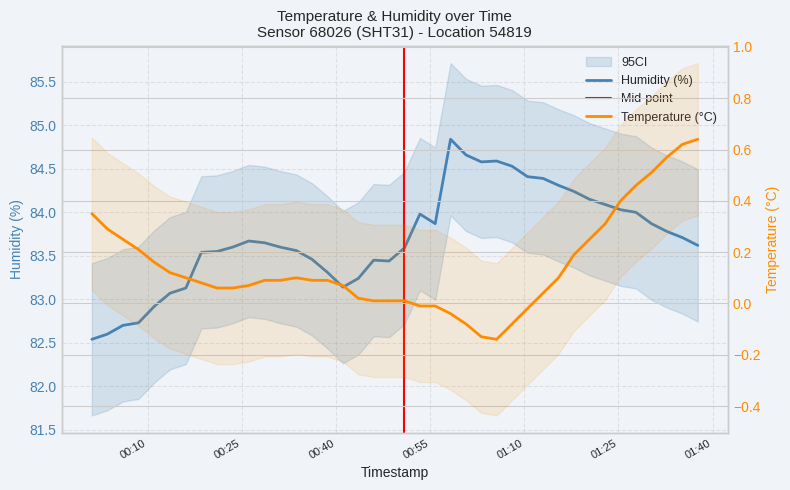

What is the smallest value displayed?

-0.1